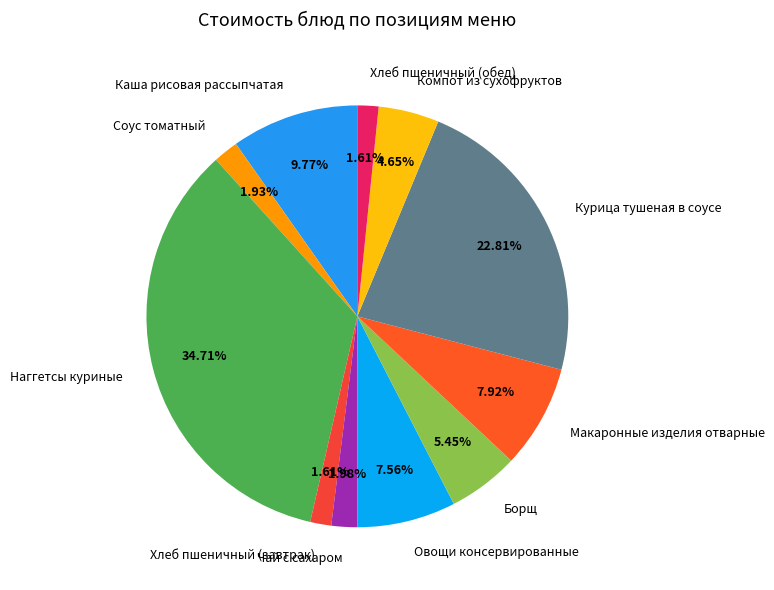

Which category has the biggest portion of the pie?

Наггетсы куриные